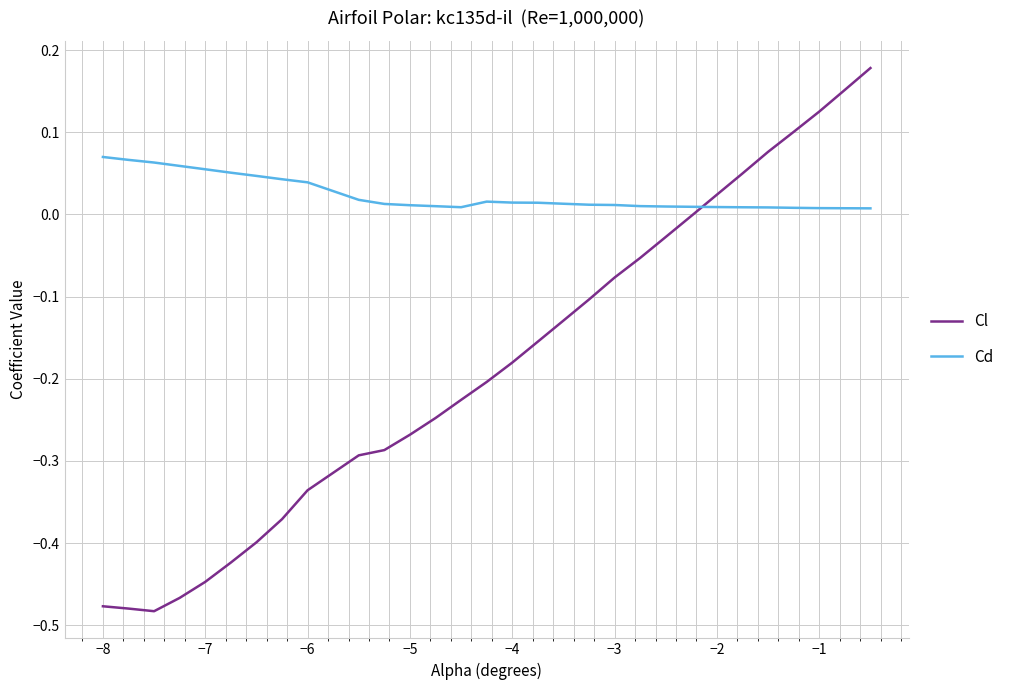

Rank the series by their maximum value, from highest to lowest.

Cl, Cd